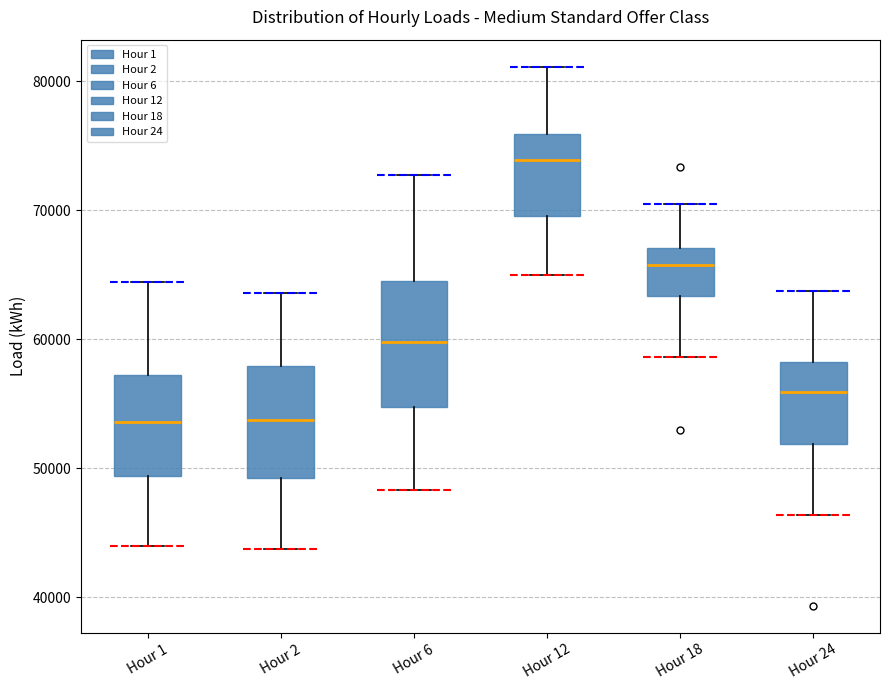

Reading left to right, transcribe this box plot: for each box, give where its median line is, the range the box spans, and where its two whiskers end, as read against the y-axis. The values are not printed on the chart, so give them approximately, as read against the axis.

Hour 1: median 54000, box 49000 to 57000, whiskers 44000 to 64000
Hour 2: median 54000, box 49000 to 58000, whiskers 44000 to 64000
Hour 6: median 60000, box 55000 to 64000, whiskers 48000 to 73000
Hour 12: median 74000, box 70000 to 76000, whiskers 65000 to 81000
Hour 18: median 66000, box 63000 to 67000, whiskers 59000 to 70000
Hour 24: median 56000, box 52000 to 58000, whiskers 46000 to 64000